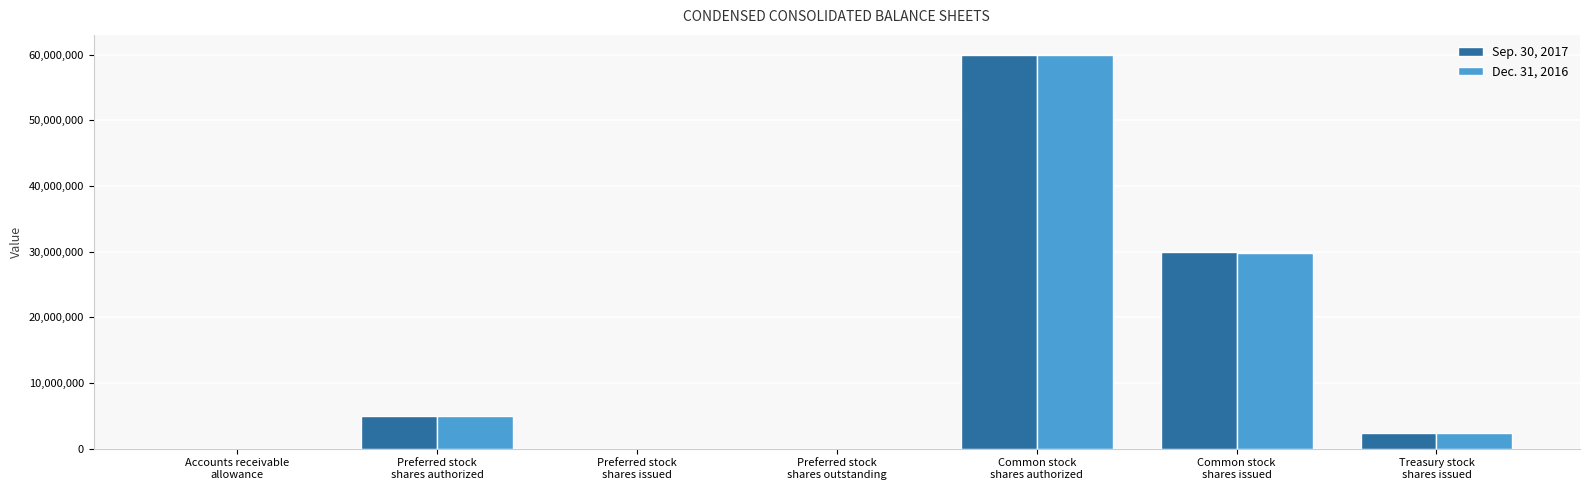

What is the maximum value shown in the chart?

60000000